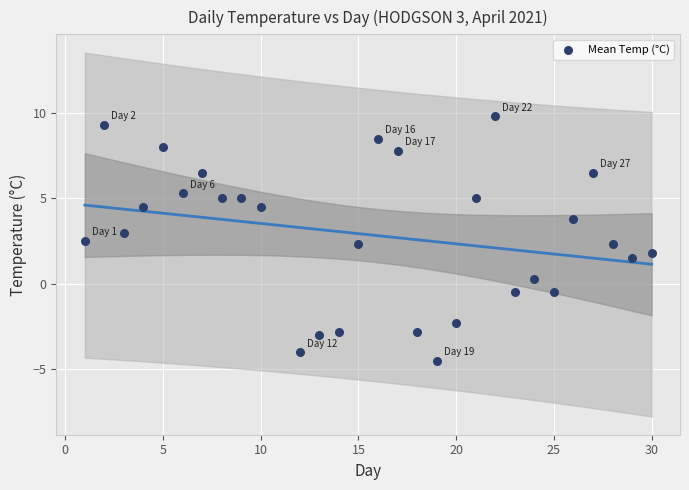

What is the range of Y values (max minus min)?

14.3